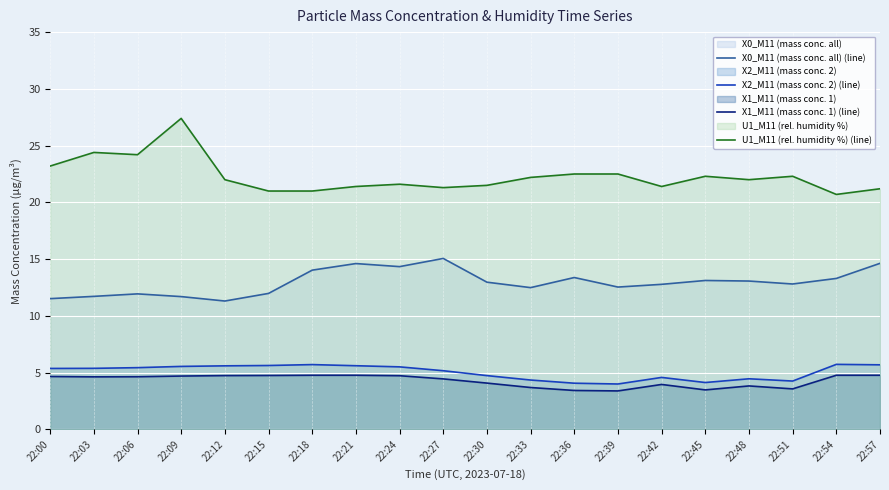

How many lines are shown in the chart?

4